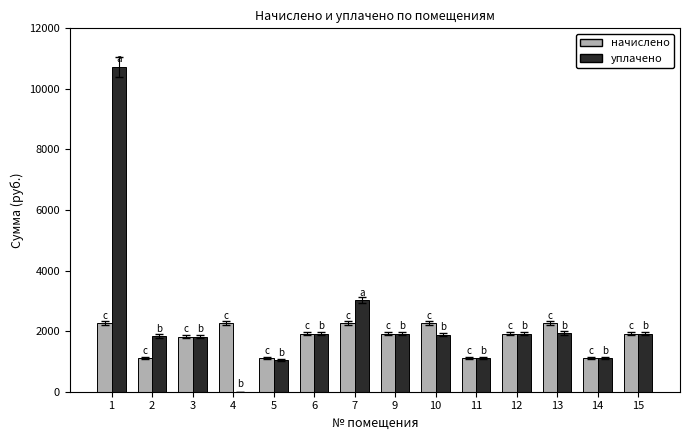

Which series has the largest range (max minus min)?

уплачено